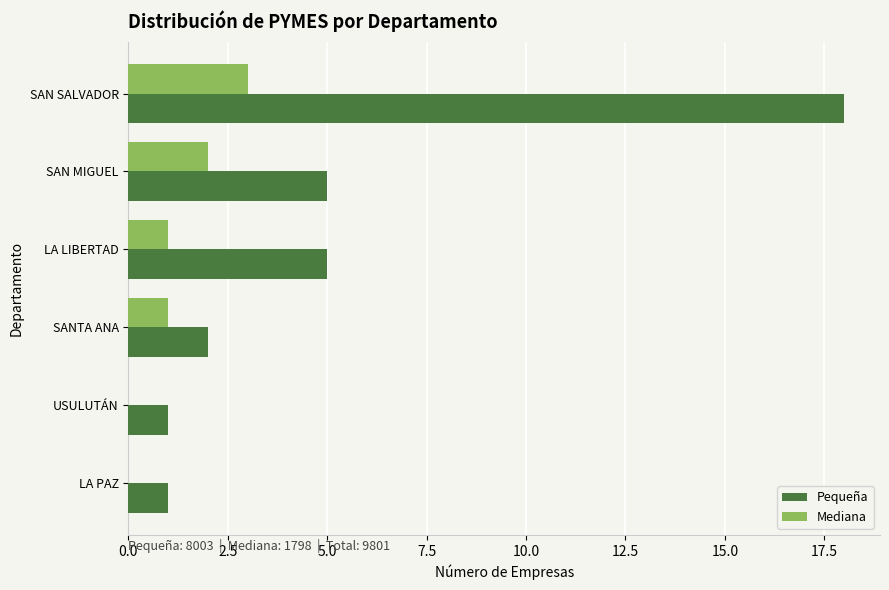

Is it true that Mediana equals 1 at SAN SALVADOR?

False